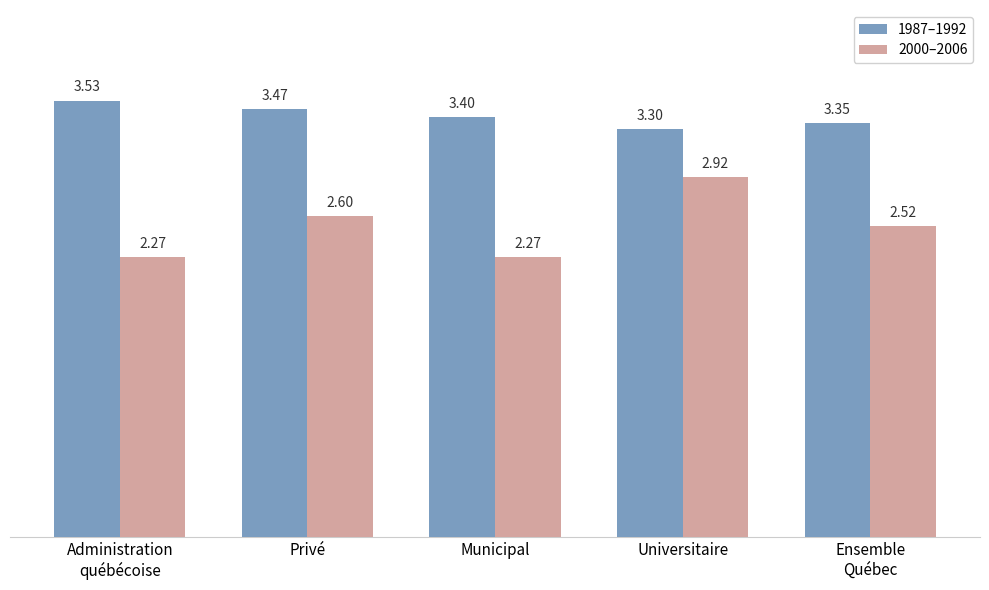

At which label does 1987–1992 reach its minimum?

Universitaire